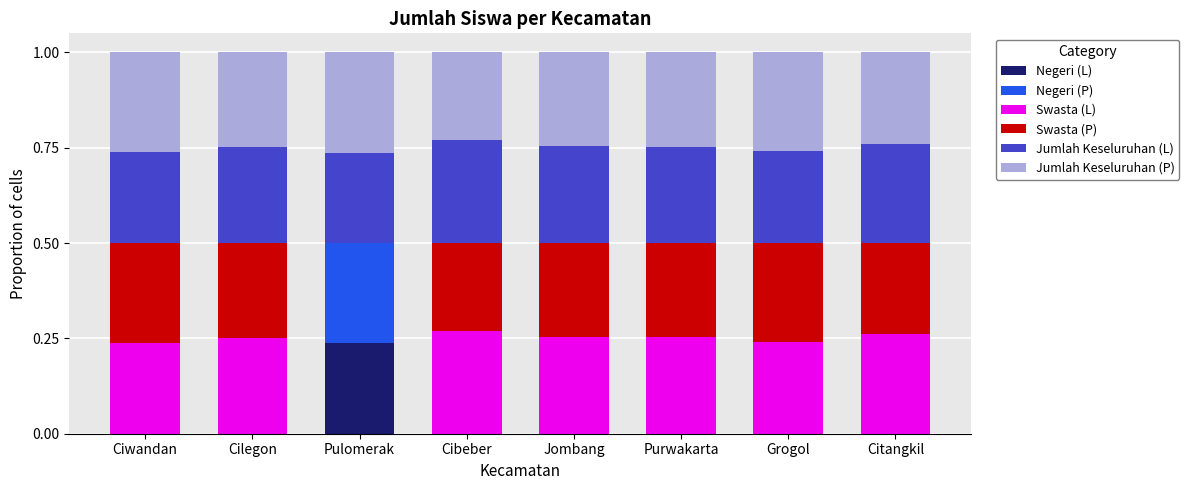

Are the bars grouped side by side (vs. stacked)?

No